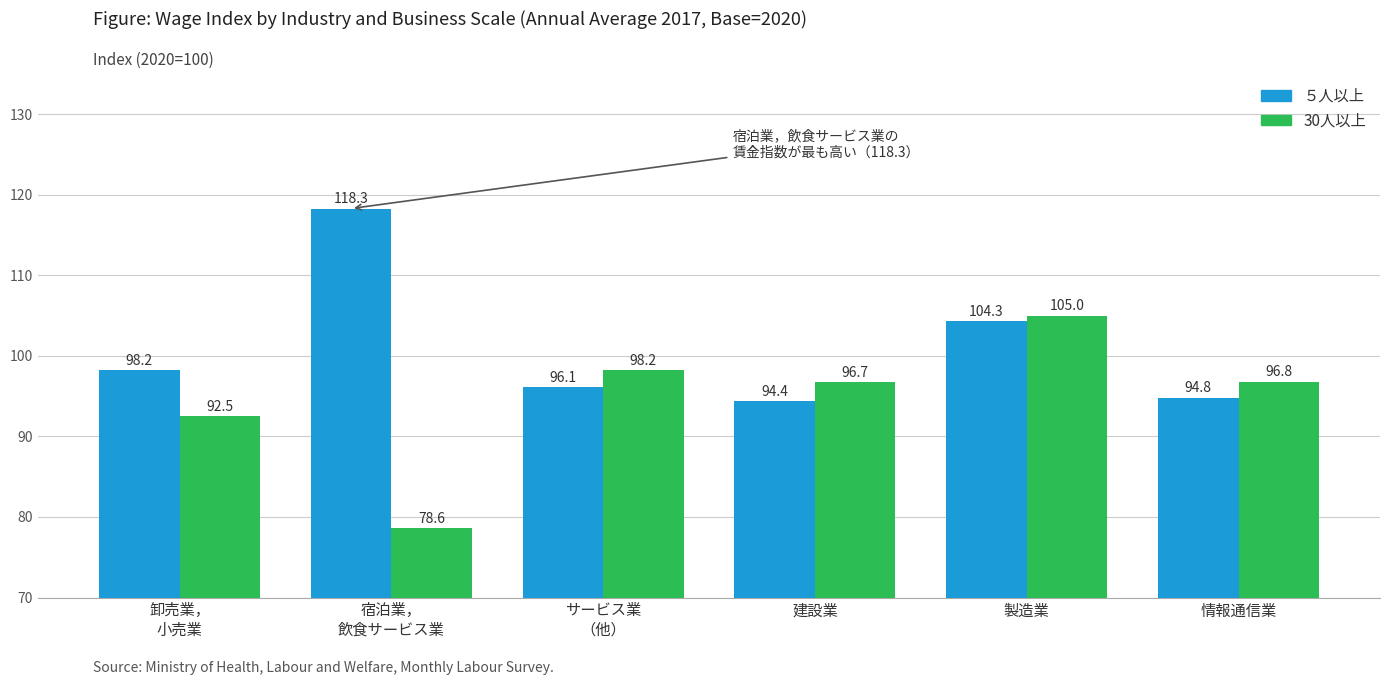

Which series has the largest total across all categories?

５人以上